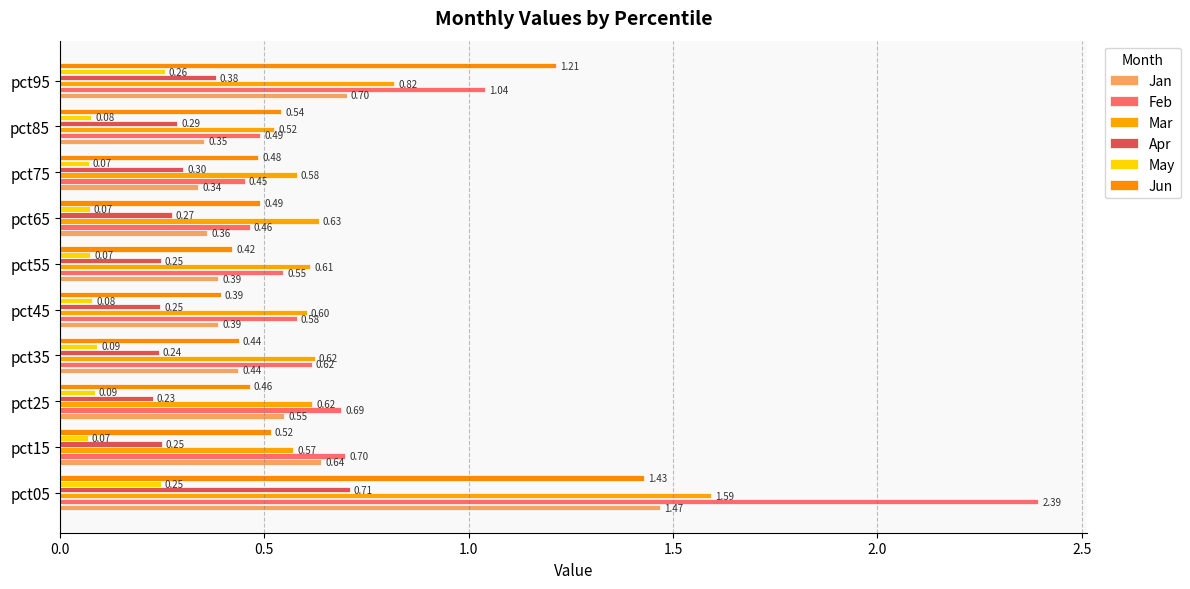

How many data points does each series have?

10